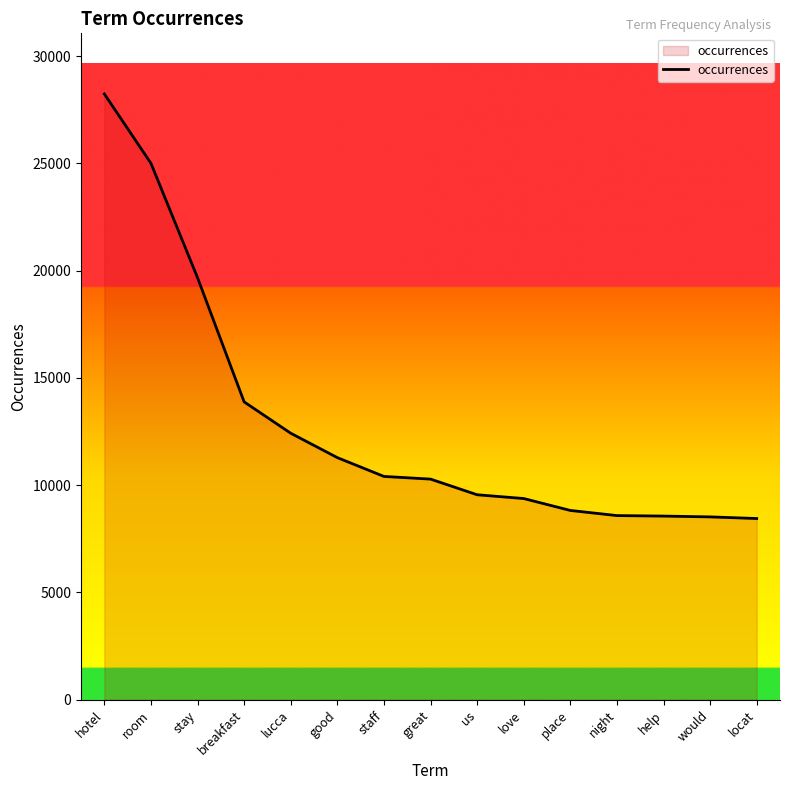

The value at room is 33673. True or false?

False